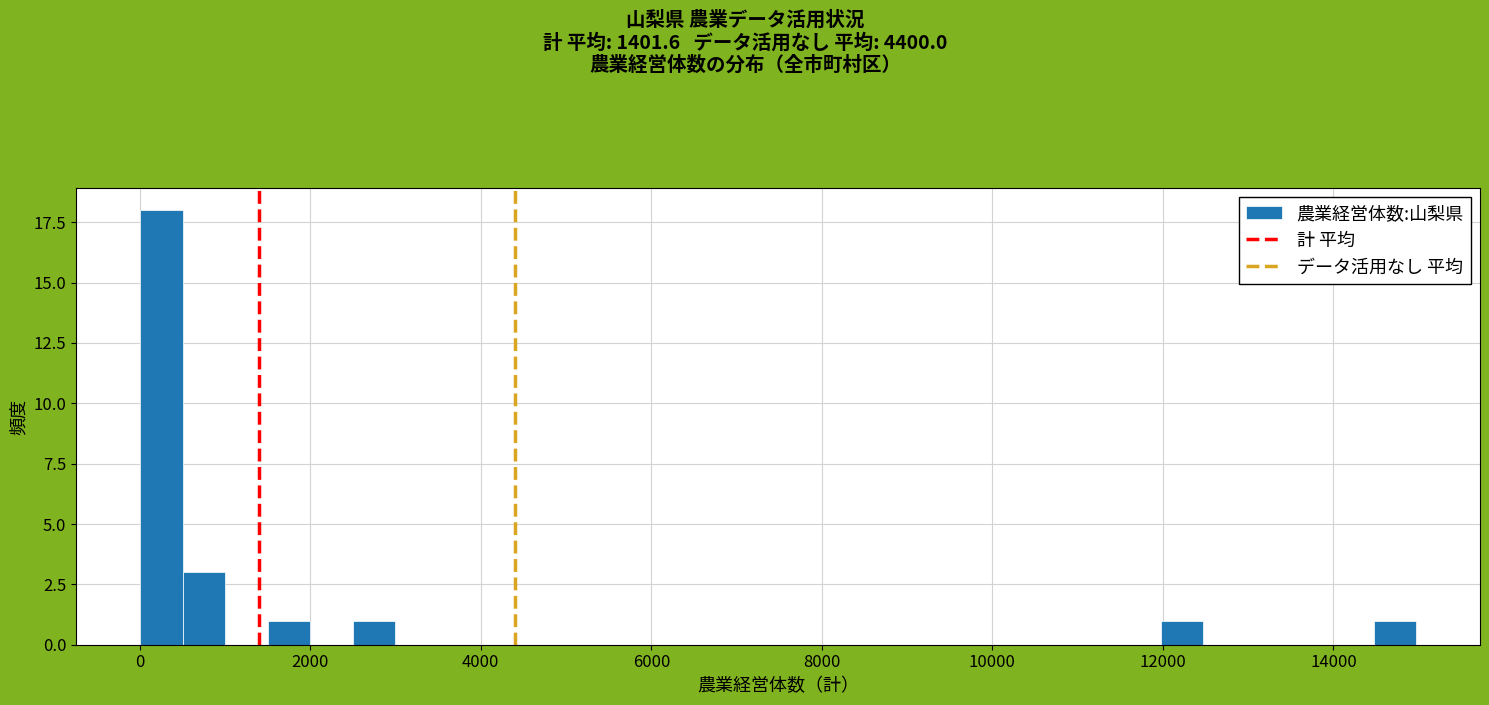

Read against the x-axis, roughly where is the centre of the tallest bar?

200